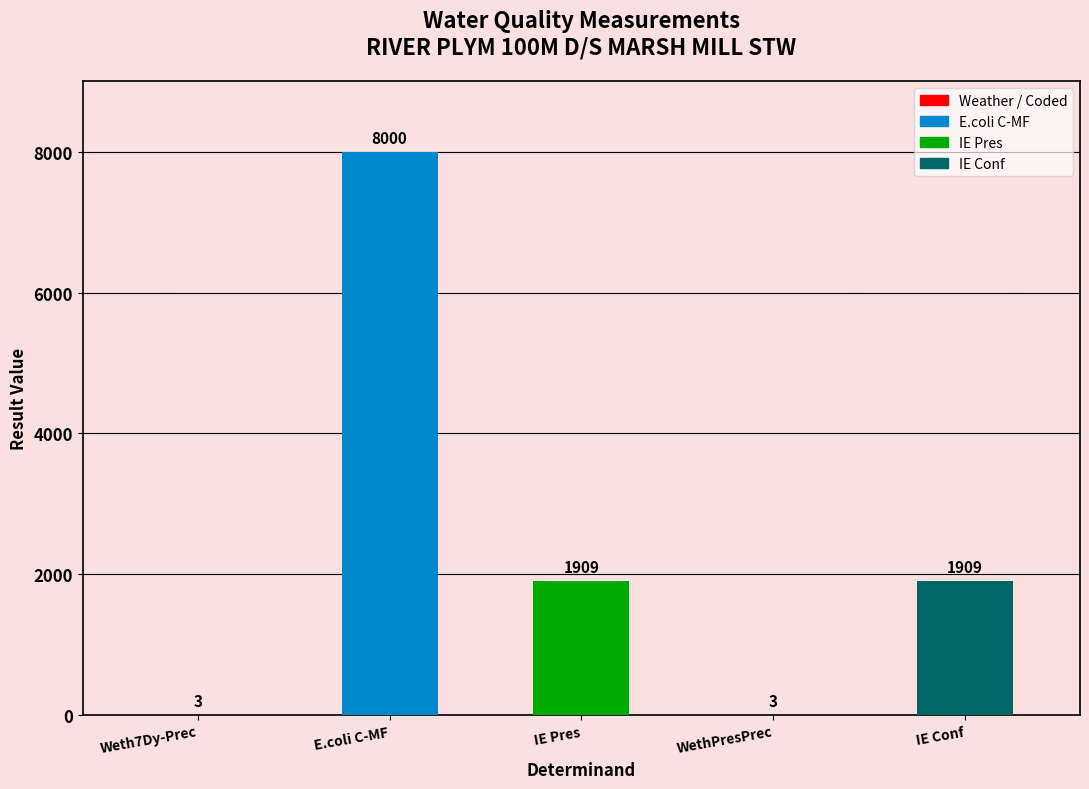

At which category does the chart reach its peak across all series?

E.coli C-MF